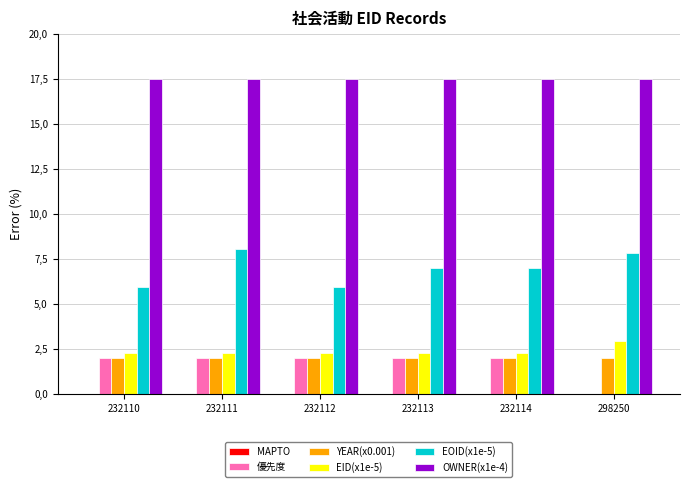

Are the bars horizontal?

No